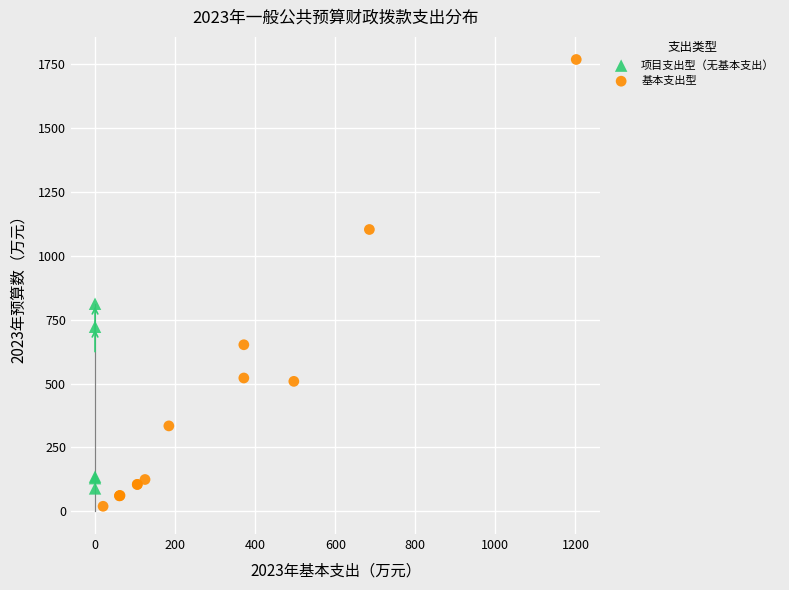

Which series reaches the maximum Y coordinate?

基本支出型